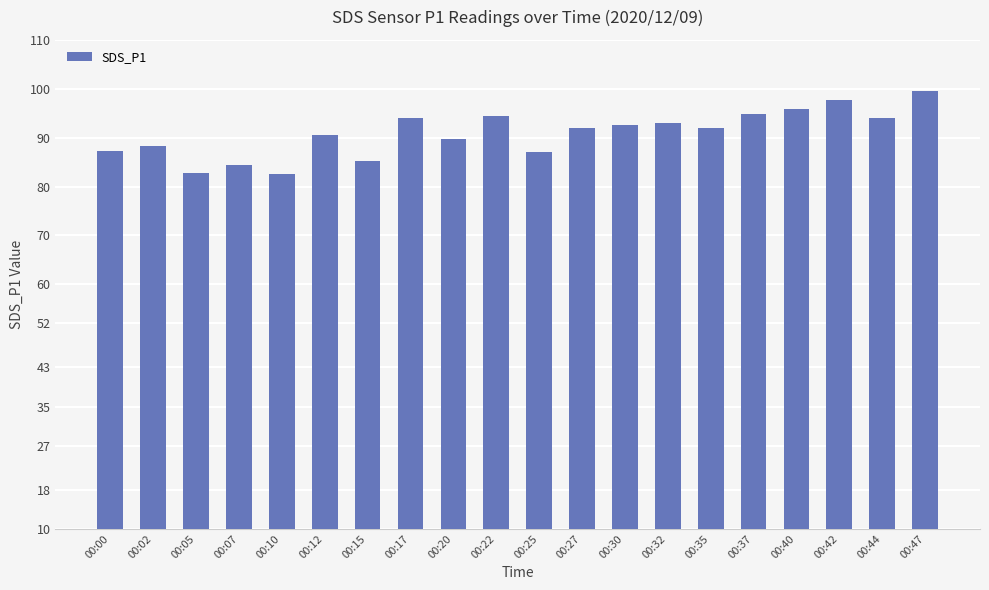

What is the smallest value displayed?

82.5